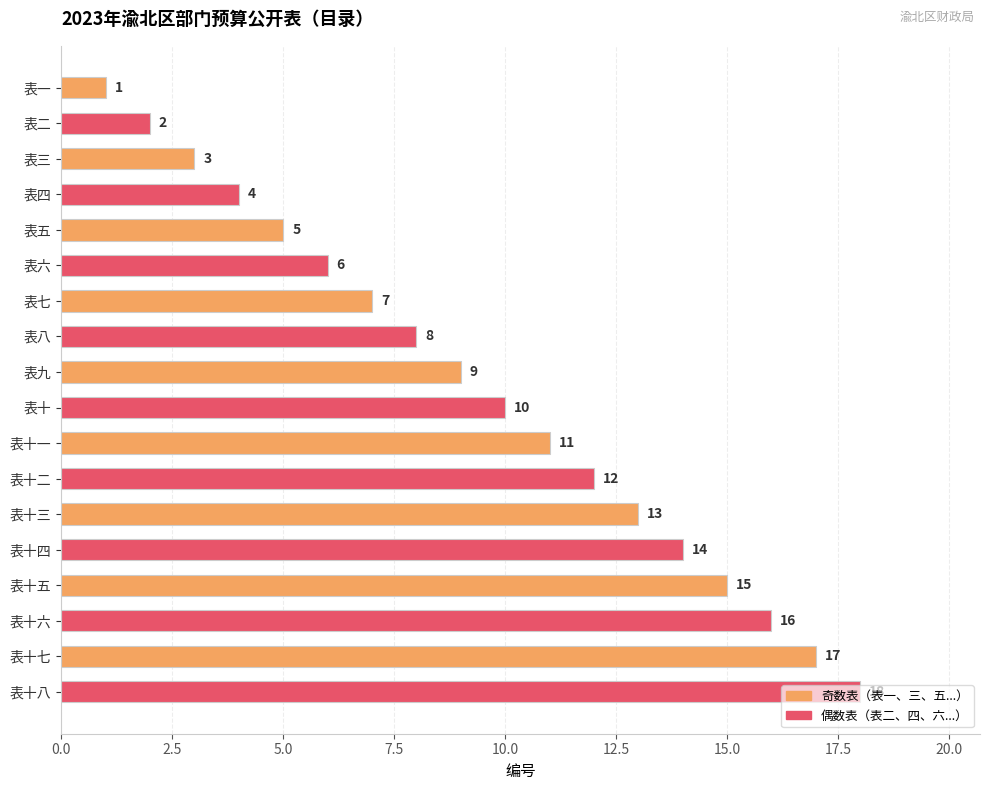

What is the value of the 8th bar from the top?

8